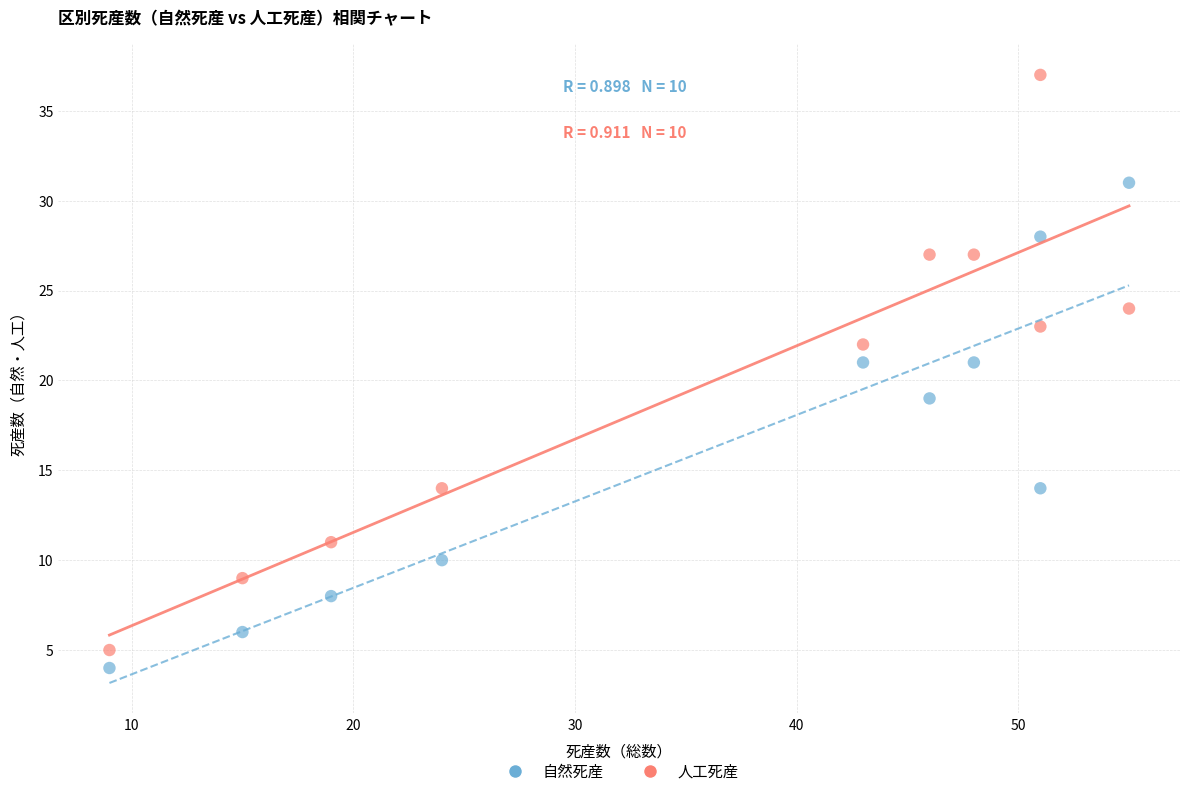

Across all data points, what is the range of X values (max minus min)?

46